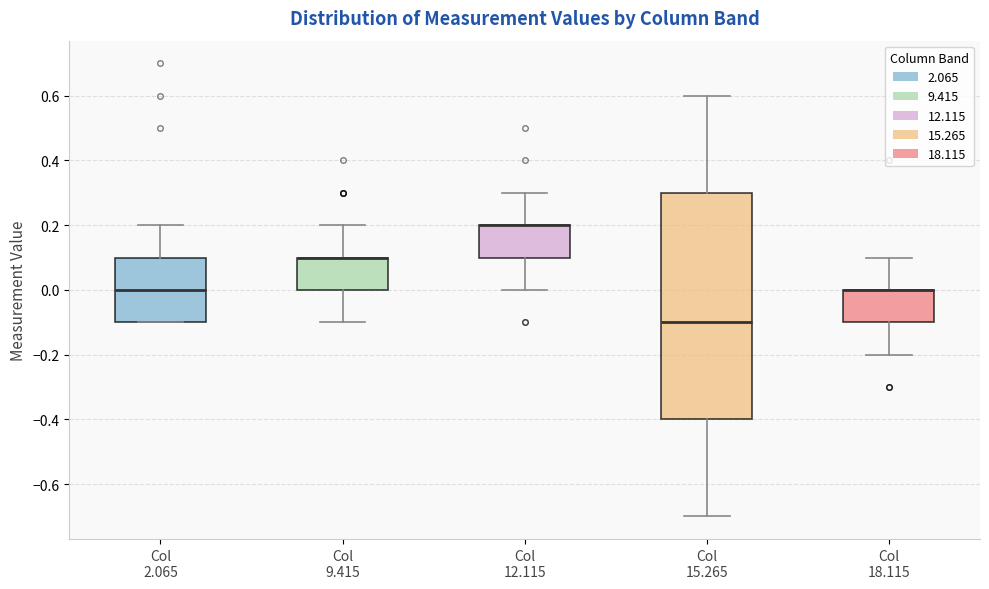

Reading left to right, transcribe this box plot: for each box, give where its median line is, the range the box spans, and where its two whiskers end, as read against the y-axis. The values are not printed on the chart, so give them approximately, as read against the axis.

Col 2.065: median 0.0, box -0.1 to 0.1, whiskers -0.1 to 0.2
Col 9.415: median 0.1 (drawn on the box's upper edge), box 0.0 to 0.1, whiskers -0.1 to 0.2
Col 12.115: median 0.2 (drawn on the box's upper edge), box 0.1 to 0.2, whiskers 0.0 to 0.3
Col 15.265: median -0.1, box -0.4 to 0.3, whiskers -0.7 to 0.6
Col 18.115: median 0.0 (drawn on the box's upper edge), box -0.1 to 0.0, whiskers -0.2 to 0.1